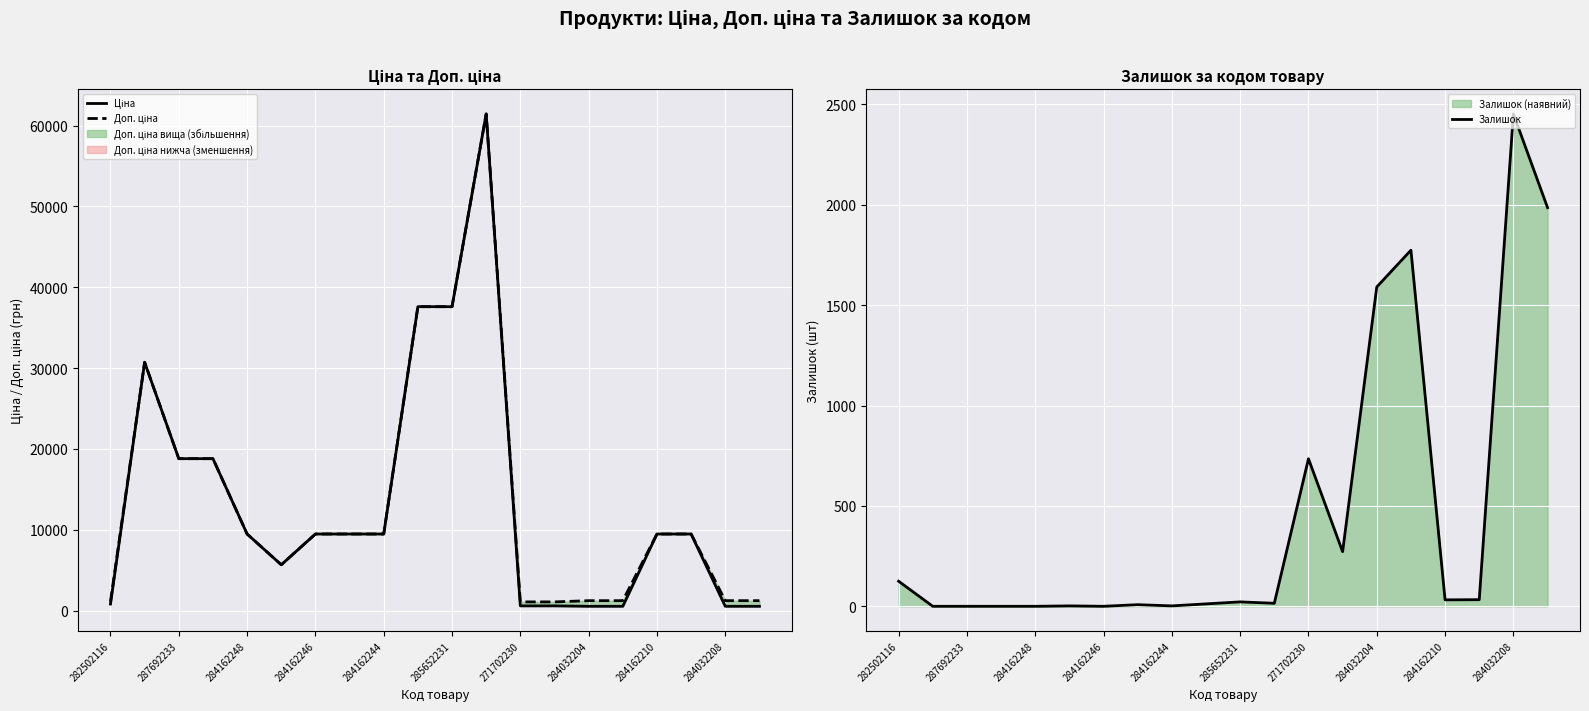

Which series has the largest range (max minus min)?

Ціна